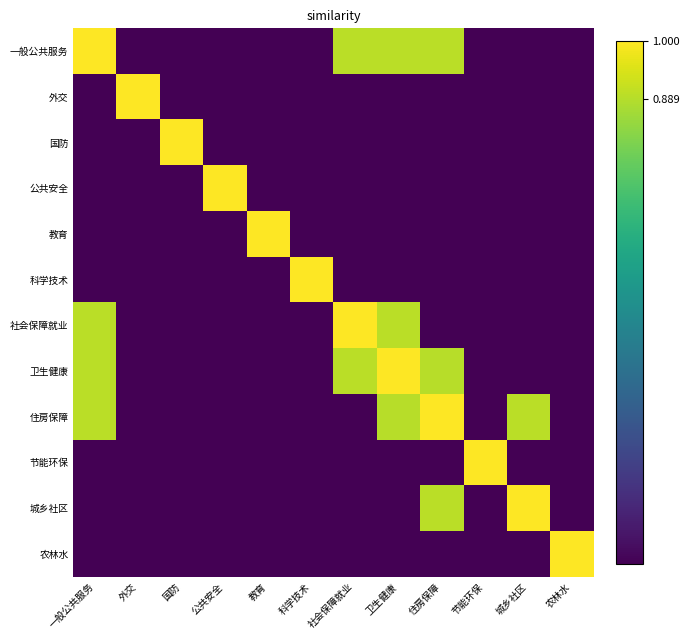

Reading left to right, transcribe all the data shown in this chart.

一般公共服务: 一般公共服务=1.0	外交=0.0	国防=0.0	公共安全=0.0	教育=0.0	科学技术=0.0	社会保障就业=0.9	卫生健康=0.9	住房保障=0.9	节能环保=0.0	城乡社区=0.0	农林水=0.0
外交: 一般公共服务=0.0	外交=1.0	国防=0.0	公共安全=0.0	教育=0.0	科学技术=0.0	社会保障就业=0.0	卫生健康=0.0	住房保障=0.0	节能环保=0.0	城乡社区=0.0	农林水=0.0
国防: 一般公共服务=0.0	外交=0.0	国防=1.0	公共安全=0.0	教育=0.0	科学技术=0.0	社会保障就业=0.0	卫生健康=0.0	住房保障=0.0	节能环保=0.0	城乡社区=0.0	农林水=0.0
公共安全: 一般公共服务=0.0	外交=0.0	国防=0.0	公共安全=1.0	教育=0.0	科学技术=0.0	社会保障就业=0.0	卫生健康=0.0	住房保障=0.0	节能环保=0.0	城乡社区=0.0	农林水=0.0
教育: 一般公共服务=0.0	外交=0.0	国防=0.0	公共安全=0.0	教育=1.0	科学技术=0.0	社会保障就业=0.0	卫生健康=0.0	住房保障=0.0	节能环保=0.0	城乡社区=0.0	农林水=0.0
科学技术: 一般公共服务=0.0	外交=0.0	国防=0.0	公共安全=0.0	教育=0.0	科学技术=1.0	社会保障就业=0.0	卫生健康=0.0	住房保障=0.0	节能环保=0.0	城乡社区=0.0	农林水=0.0
社会保障就业: 一般公共服务=0.9	外交=0.0	国防=0.0	公共安全=0.0	教育=0.0	科学技术=0.0	社会保障就业=1.0	卫生健康=0.9	住房保障=0.0	节能环保=0.0	城乡社区=0.0	农林水=0.0
卫生健康: 一般公共服务=0.9	外交=0.0	国防=0.0	公共安全=0.0	教育=0.0	科学技术=0.0	社会保障就业=0.9	卫生健康=1.0	住房保障=0.9	节能环保=0.0	城乡社区=0.0	农林水=0.0
住房保障: 一般公共服务=0.9	外交=0.0	国防=0.0	公共安全=0.0	教育=0.0	科学技术=0.0	社会保障就业=0.0	卫生健康=0.9	住房保障=1.0	节能环保=0.0	城乡社区=0.9	农林水=0.0
节能环保: 一般公共服务=0.0	外交=0.0	国防=0.0	公共安全=0.0	教育=0.0	科学技术=0.0	社会保障就业=0.0	卫生健康=0.0	住房保障=0.0	节能环保=1.0	城乡社区=0.0	农林水=0.0
城乡社区: 一般公共服务=0.0	外交=0.0	国防=0.0	公共安全=0.0	教育=0.0	科学技术=0.0	社会保障就业=0.0	卫生健康=0.0	住房保障=0.9	节能环保=0.0	城乡社区=1.0	农林水=0.0
农林水: 一般公共服务=0.0	外交=0.0	国防=0.0	公共安全=0.0	教育=0.0	科学技术=0.0	社会保障就业=0.0	卫生健康=0.0	住房保障=0.0	节能环保=0.0	城乡社区=0.0	农林水=1.0